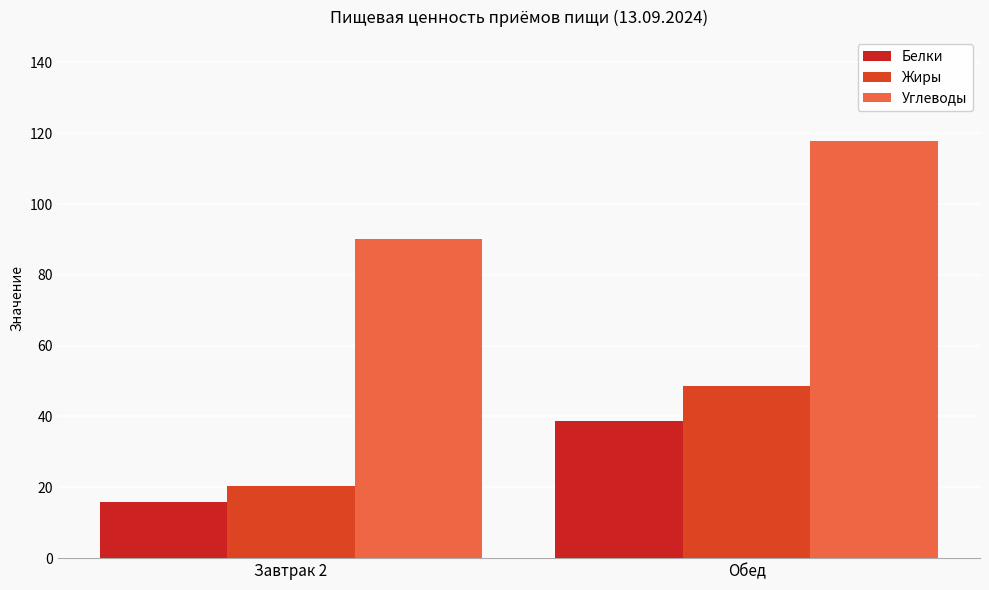

Which label corresponds to the smallest value in the chart?

Завтрак 2